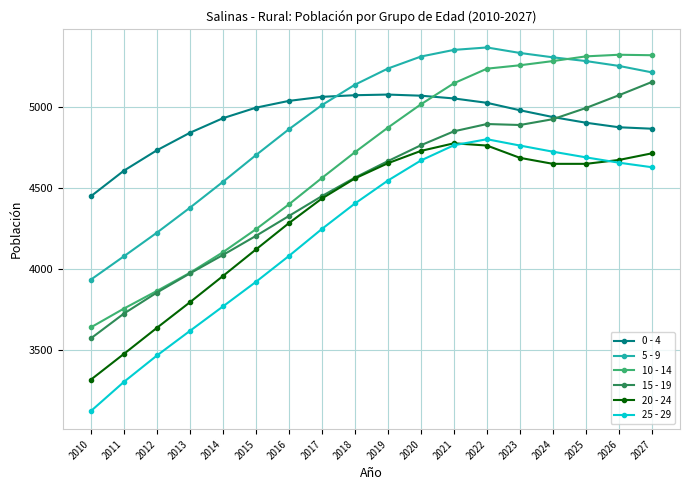

How many categories are shown in the chart?

18